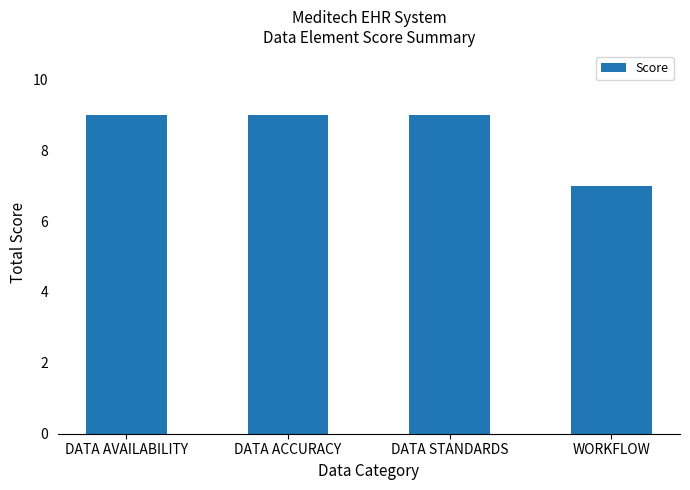

What is the value of the 1st bar from the left?

9